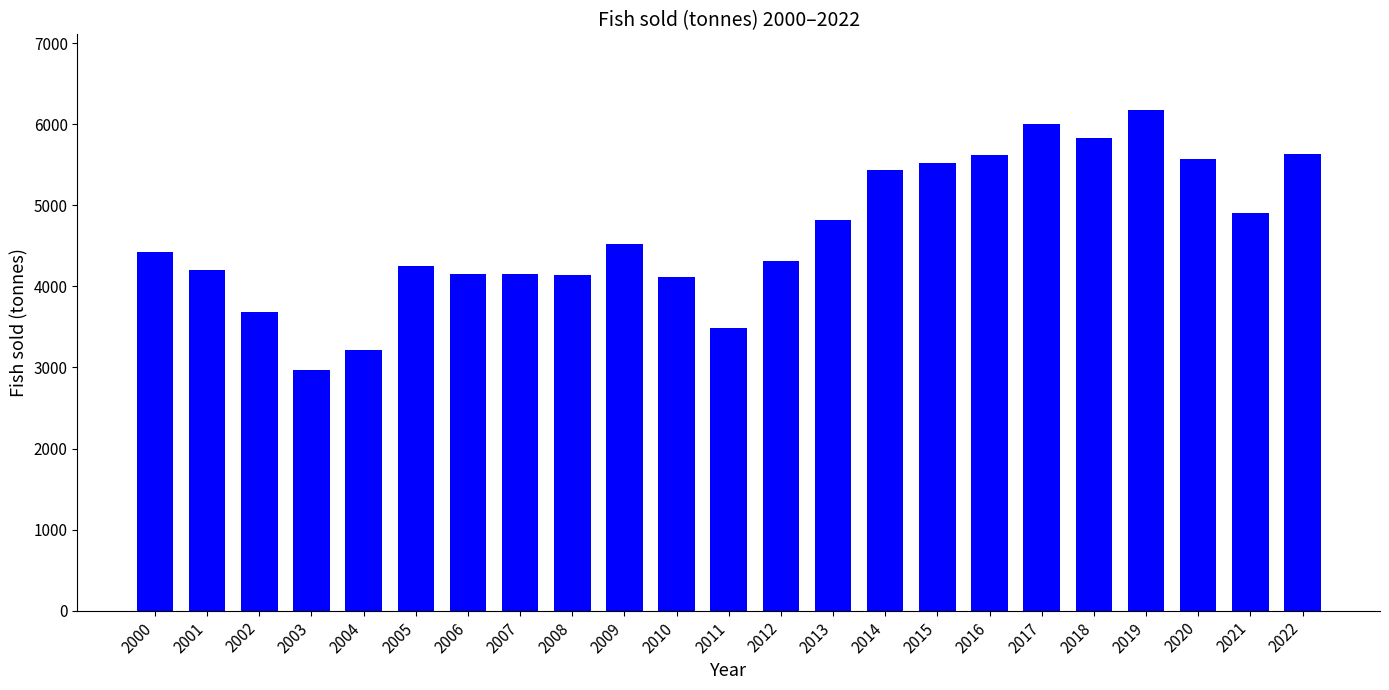

What is the ratio of the value at 2022 to the value at 2009?

1.2